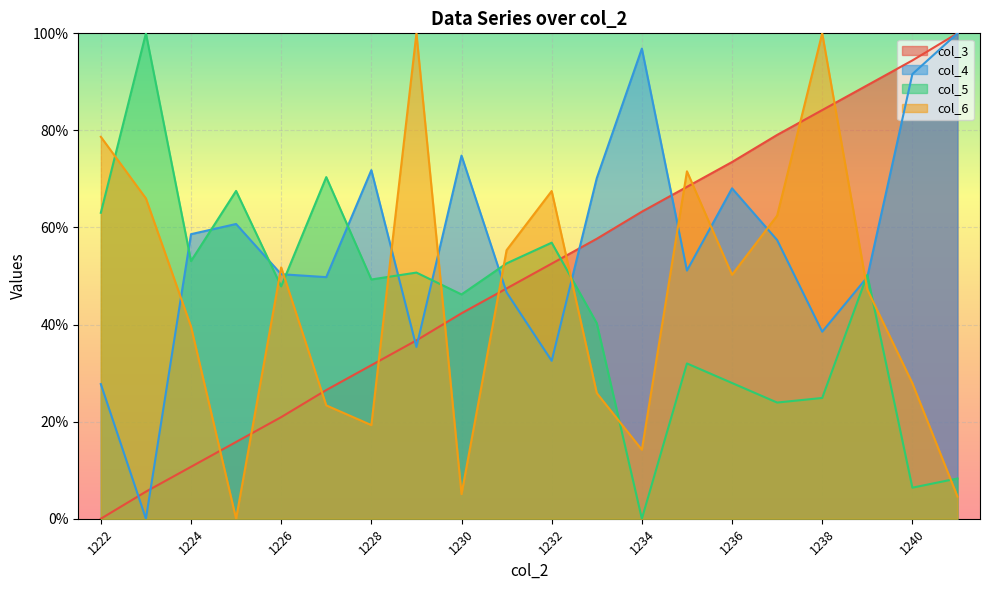

Rank the categories by col_3 value from lowest to highest.

1222, 1223, 1224, 1225, 1226, 1227, 1228, 1229, 1230, 1231, 1232, 1233, 1234, 1235, 1236, 1237, 1238, 1239, 1240, 1241